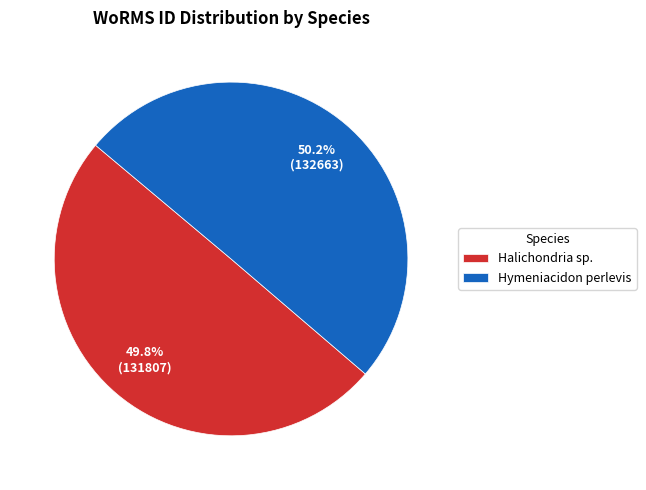

Approximately how many times larger is the value at Halichondria sp. compared to Hymeniacidon perlevis?

1.0